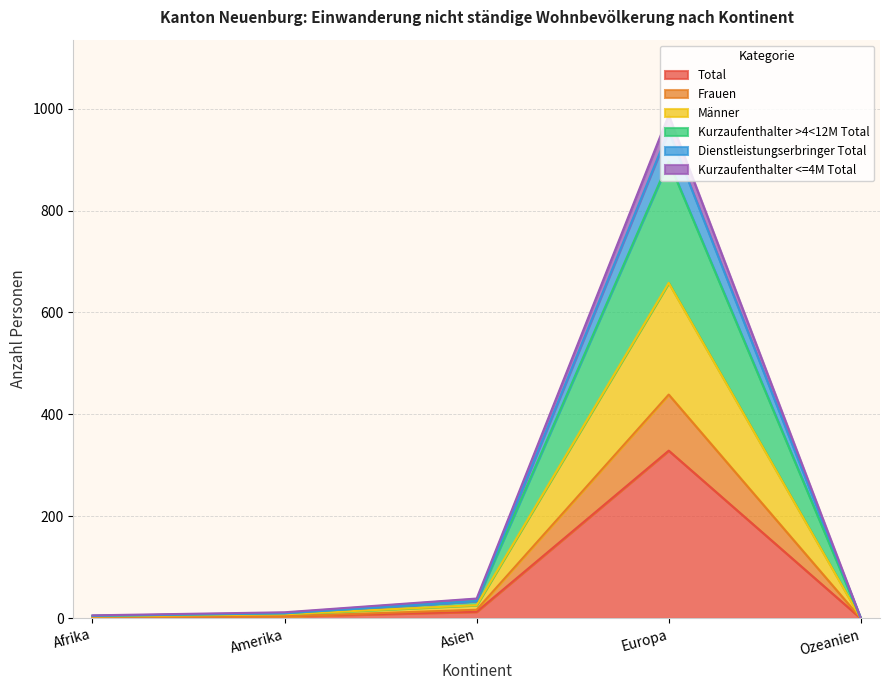

What is the highest value of the Total series?

329